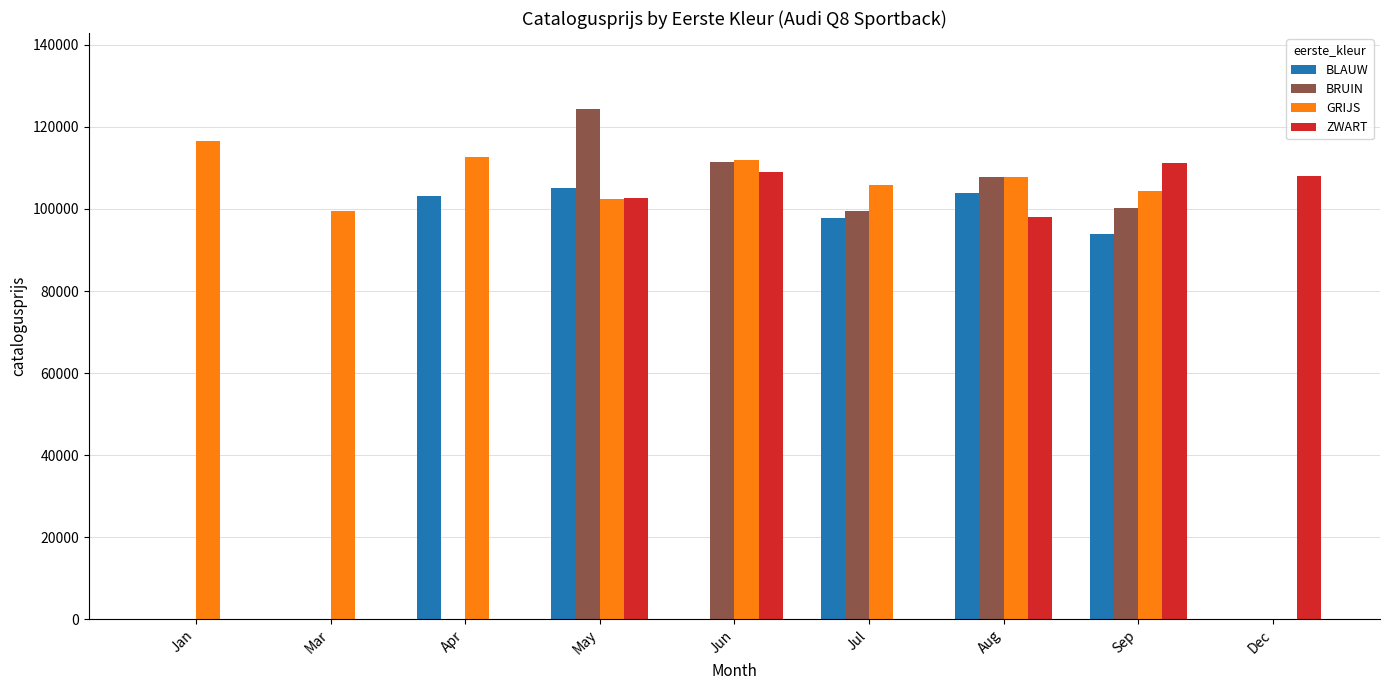

Count the number of categories in the chart.

9